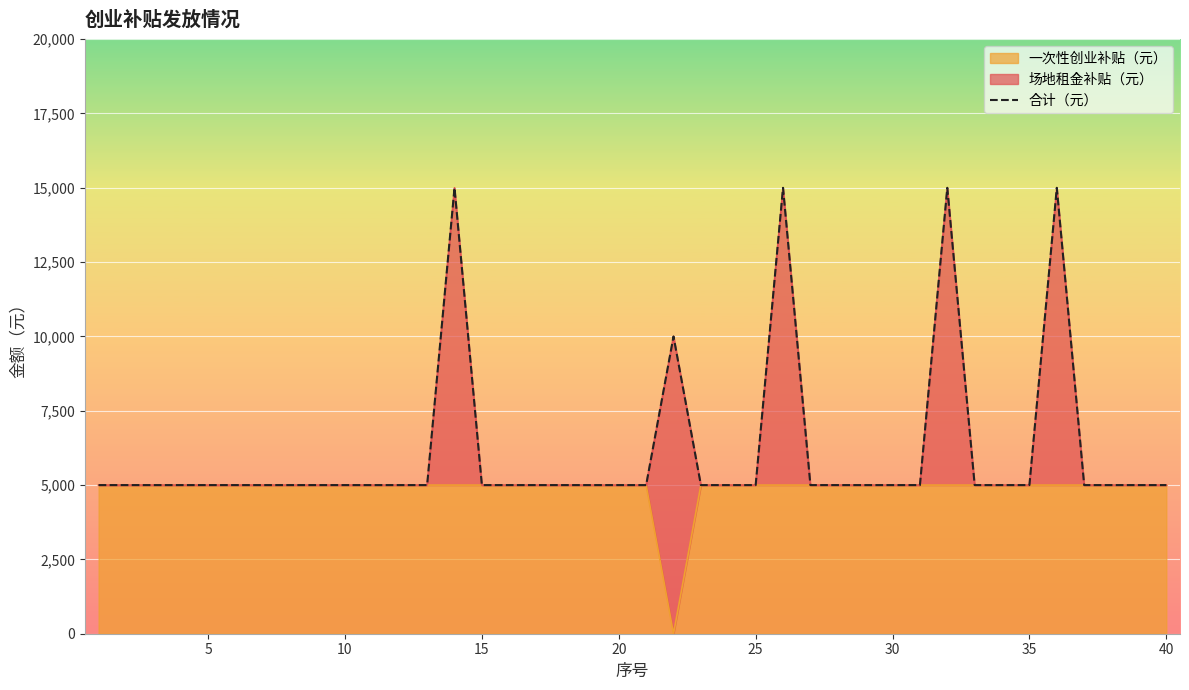

What is the maximum value shown in the chart?

15000